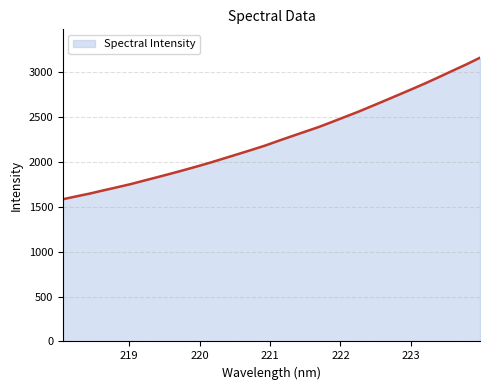

What is the minimum value shown in the chart?

1584.9